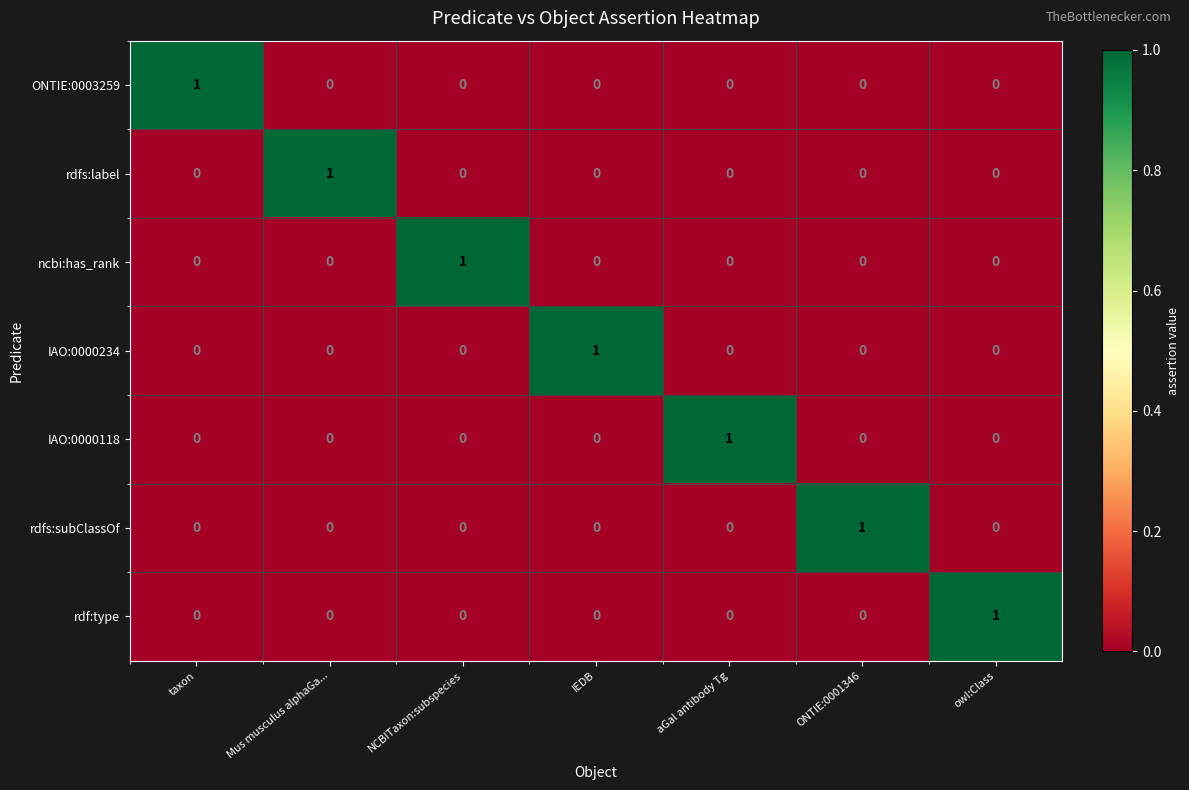

At how many categories does at least one series exceed 0?

7